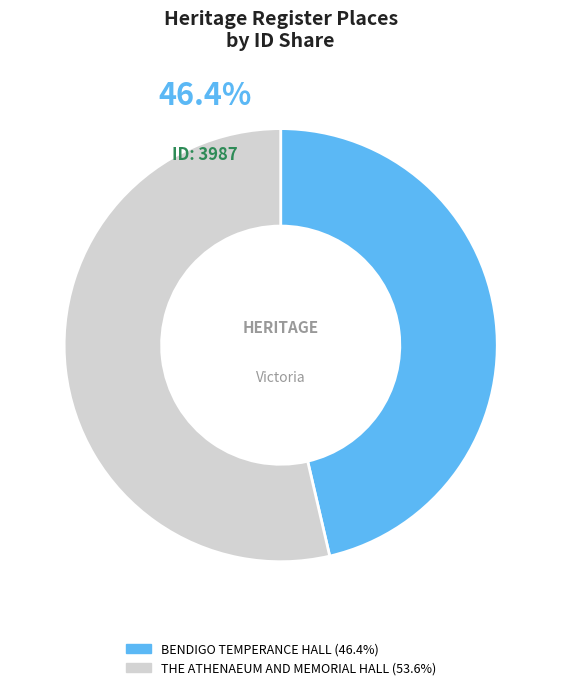

What percentage is the BENDIGO TEMPERANCE HALL slice, to the nearest percent?

46%